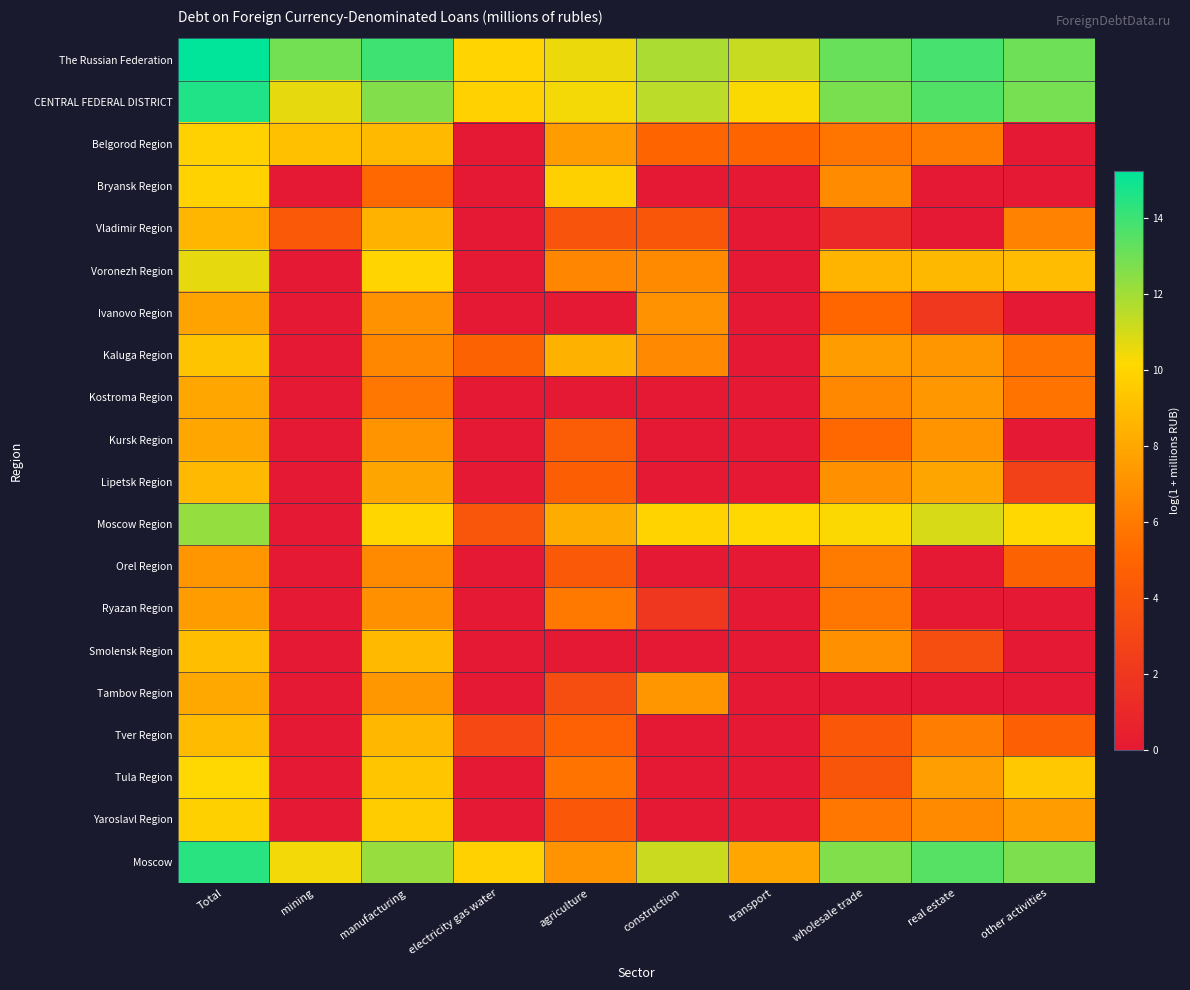

Which has a higher value, electricity gas water or agriculture?

agriculture